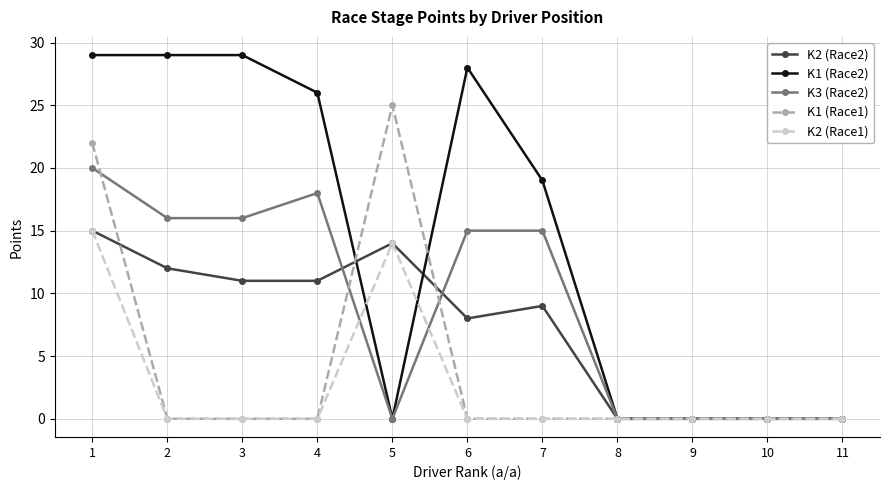

At which category does K3 (Race2) reach its first local peak?

4